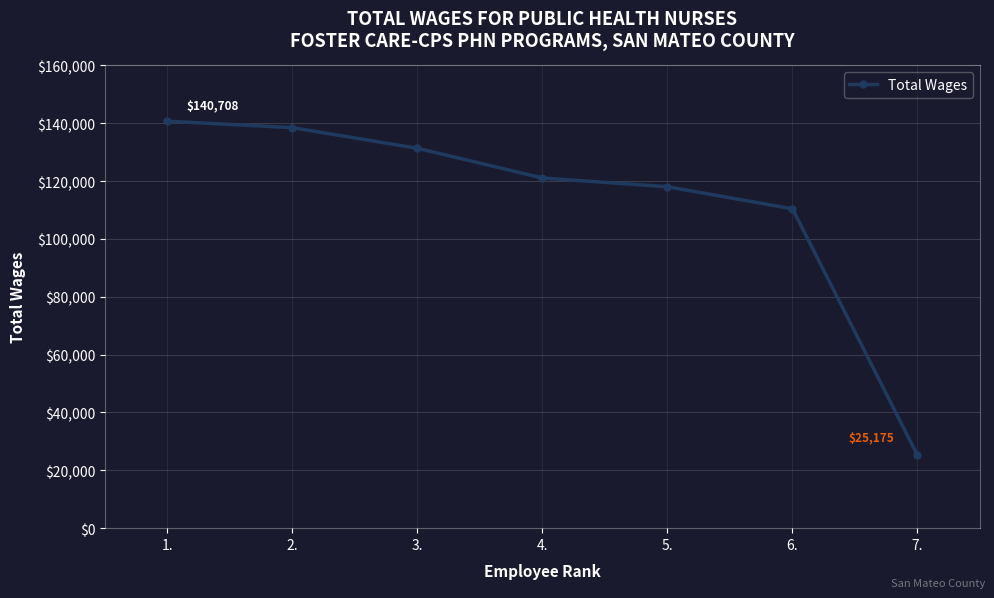

At which label does the data first exceed 121084?

1.